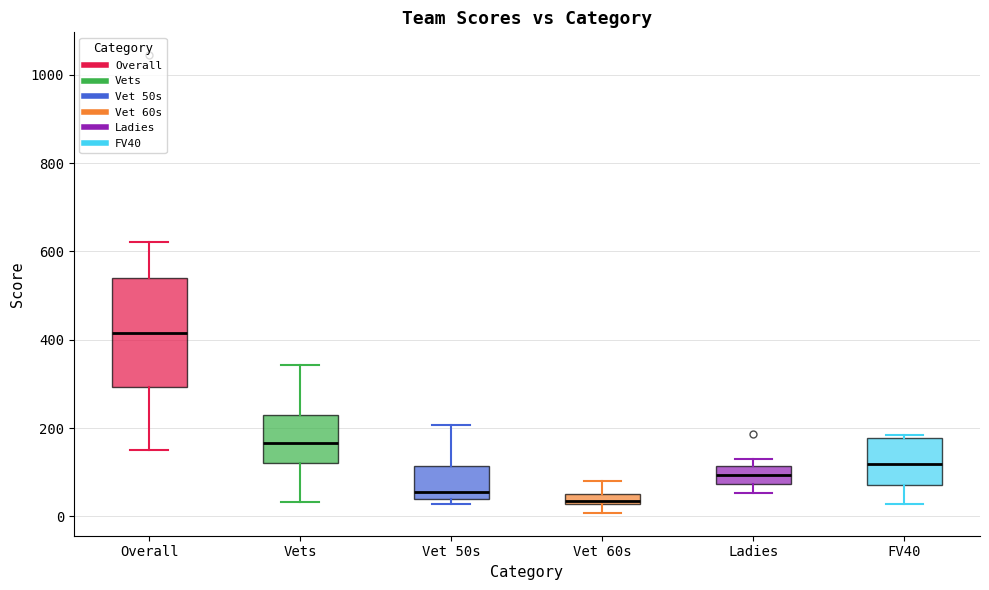

Which box is the tallest, from its lower edge to its upper edge?

Overall